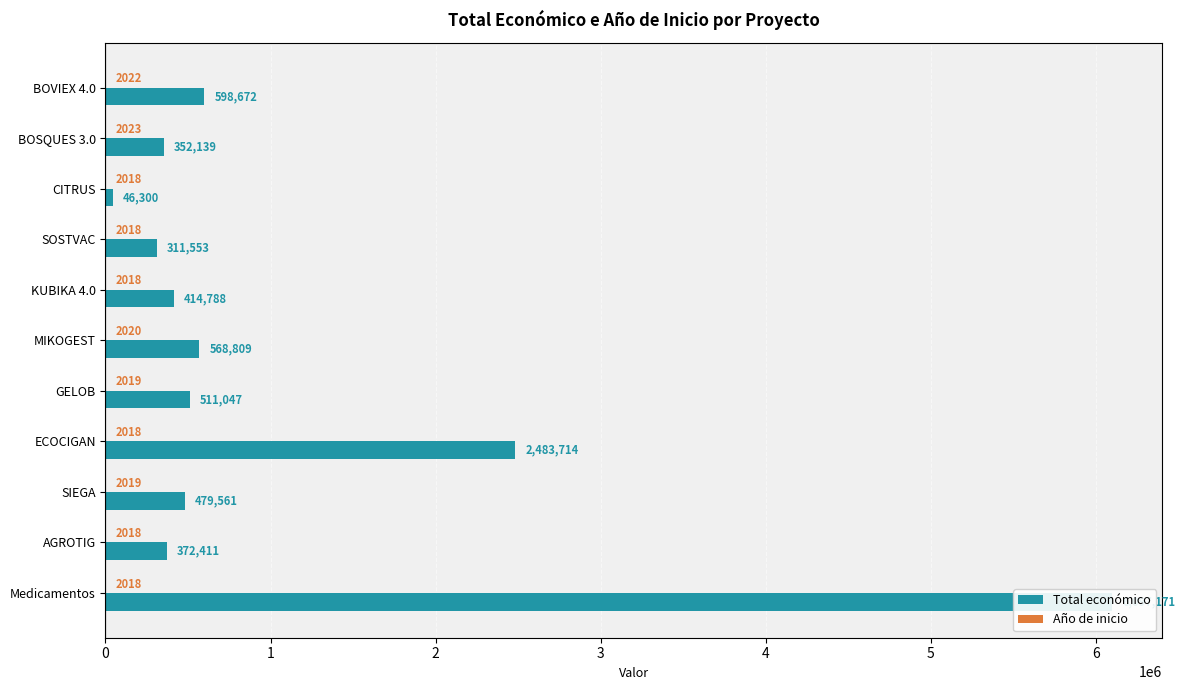

What is the difference between the maximum and minimum values in the Año de inicio series?

5